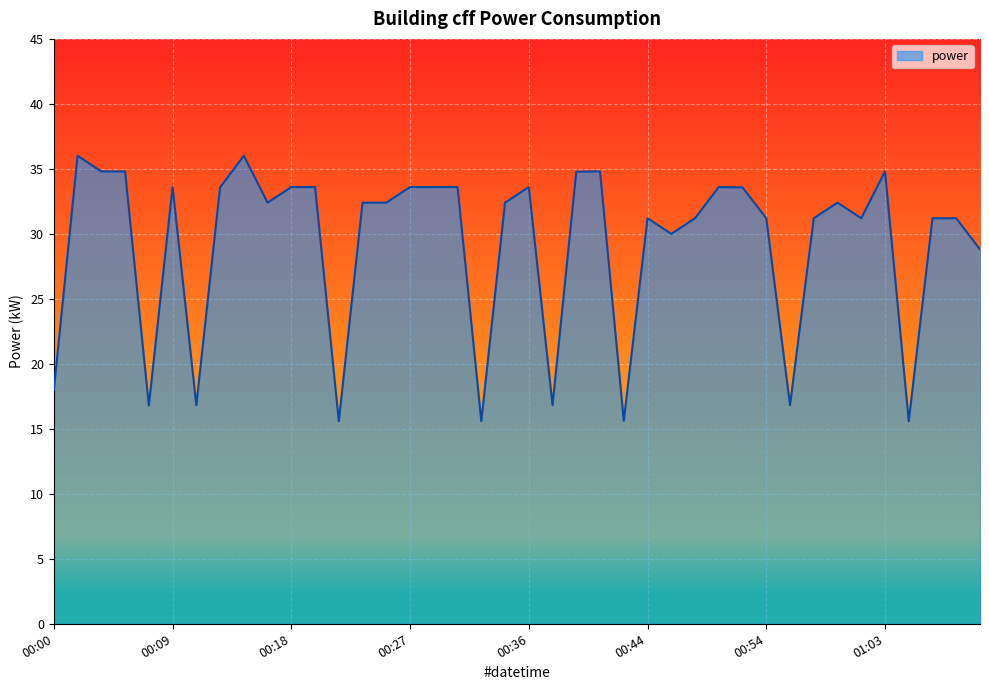

What is the difference between the maximum and minimum values?

20.4